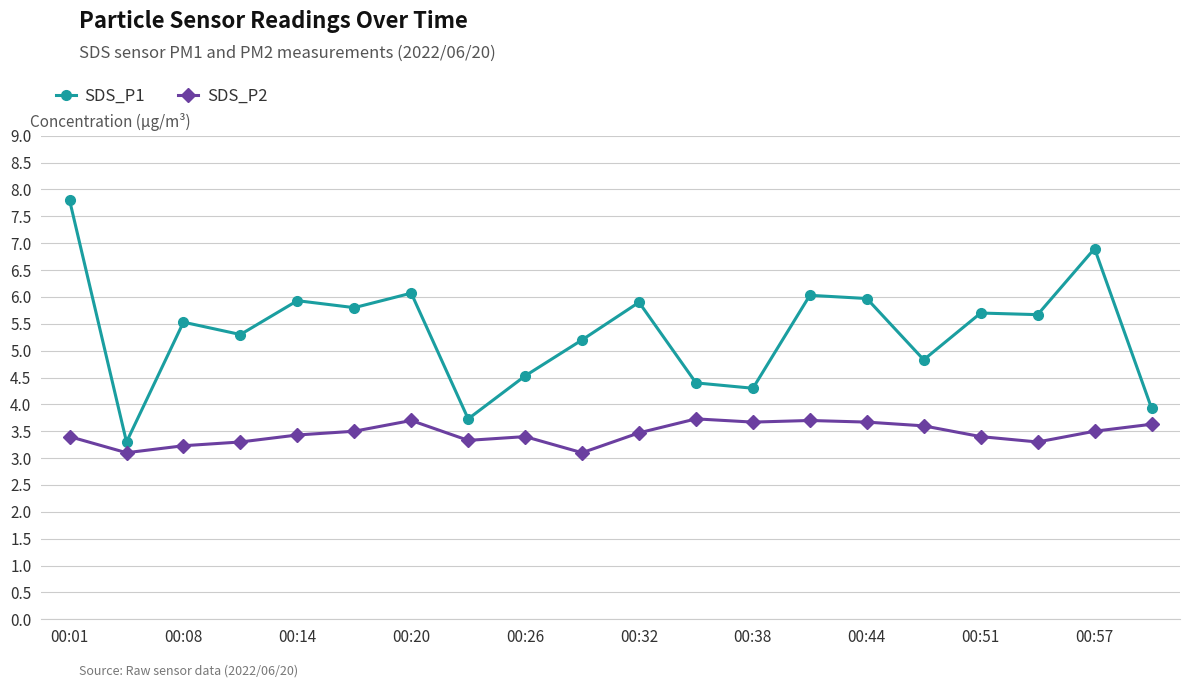

List the series in order of their overall mean, lowest first.

SDS_P2, SDS_P1